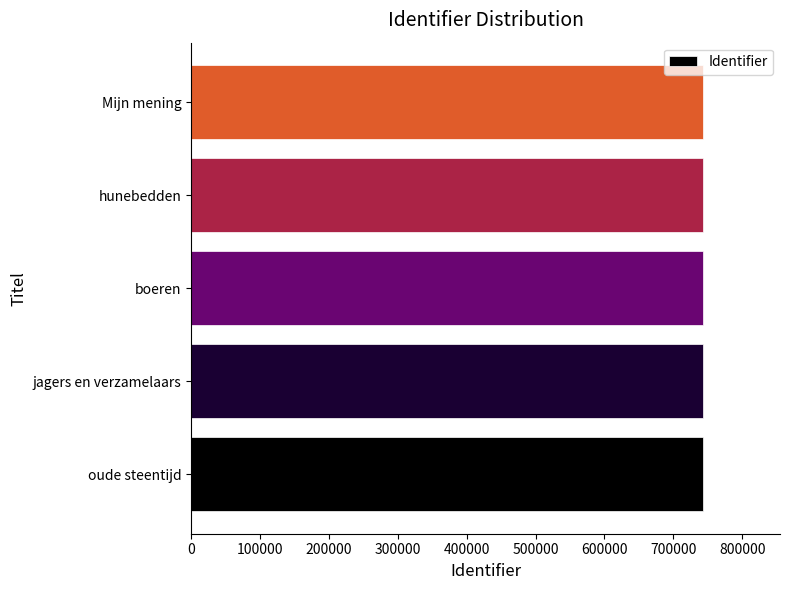

Are the bars grouped side by side (vs. stacked)?

No